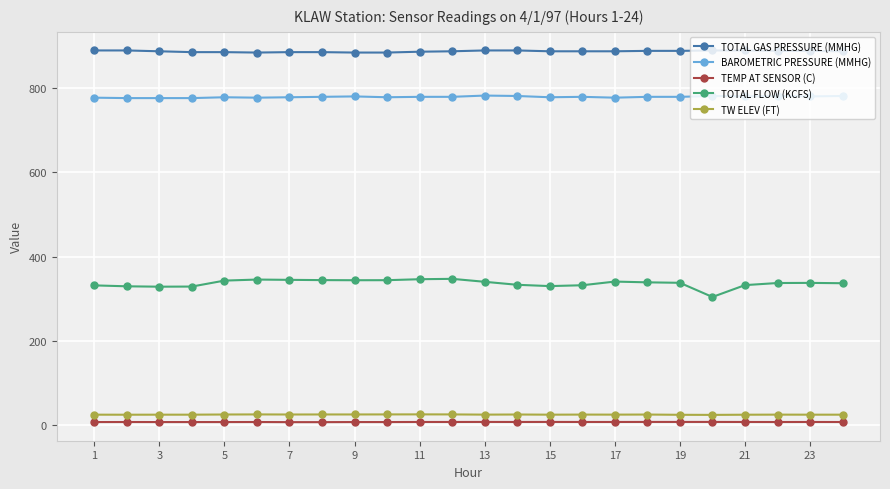

At how many categories does at least one series exceed 651?

24